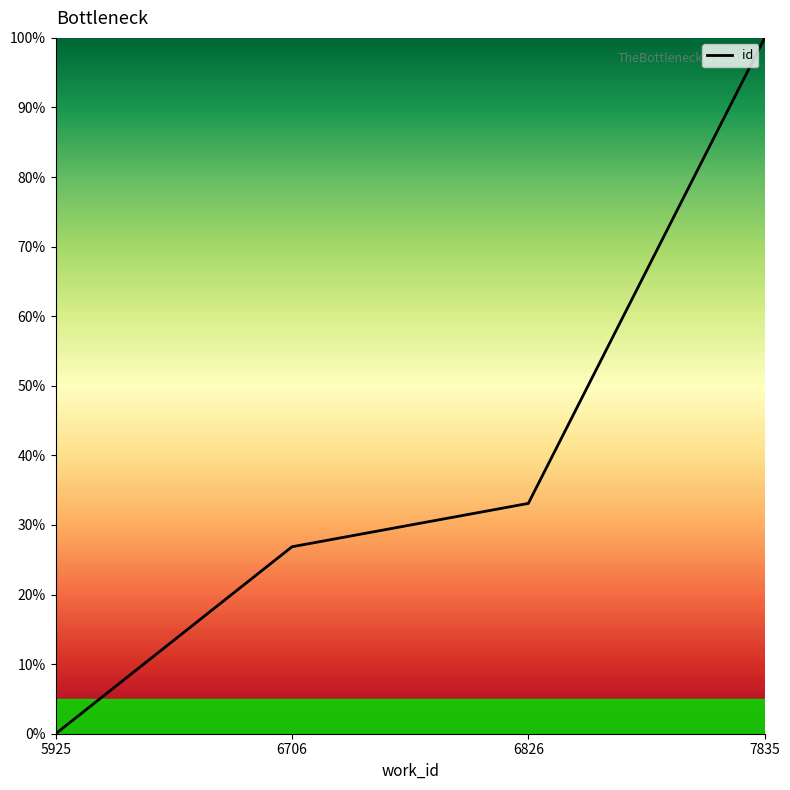

Between 6826 and 5925, which is larger?

6826